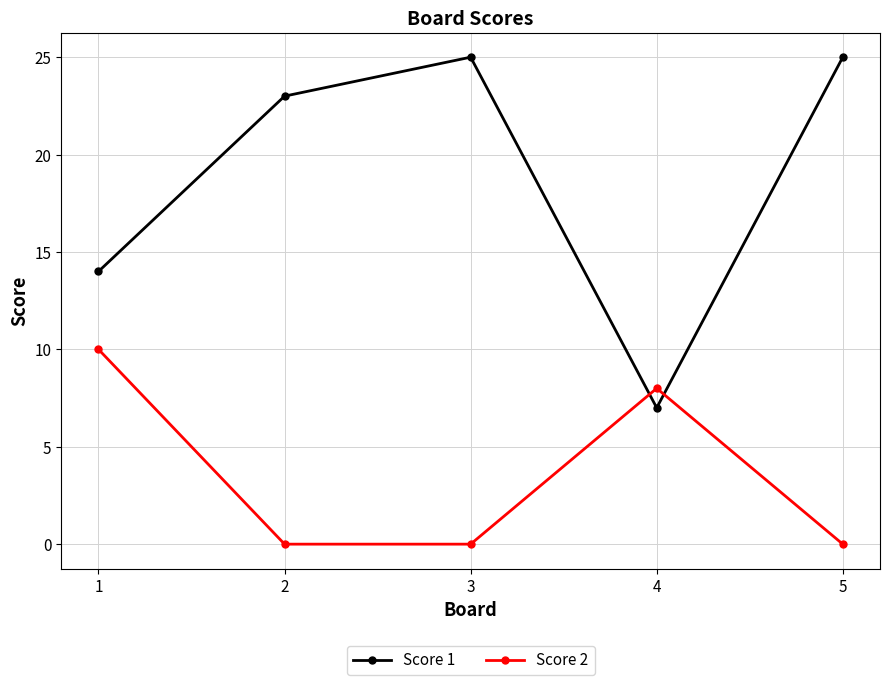

True or false: Score 1 has more than 1 points higher than both neighbors.

False